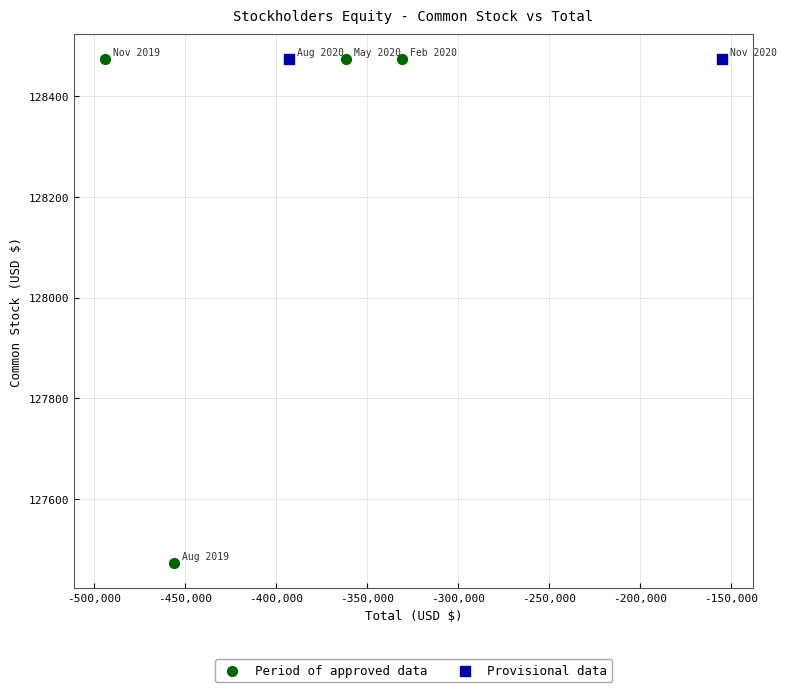

What are all the series names shown in the legend?

Period of approved data, Provisional data